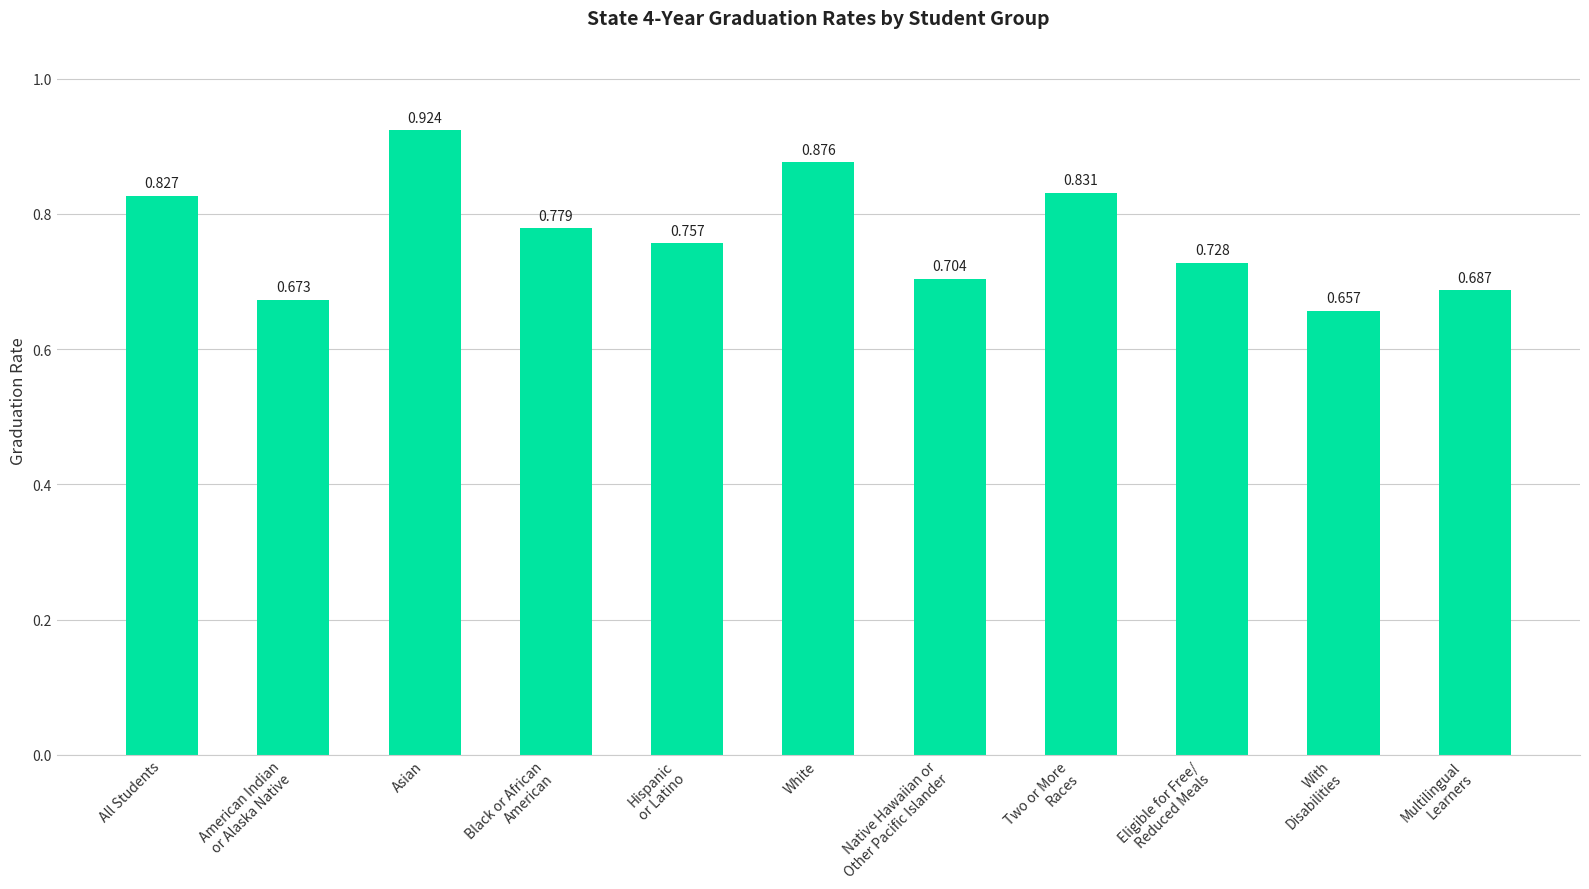

Which category has the highest value across all series?

Asian